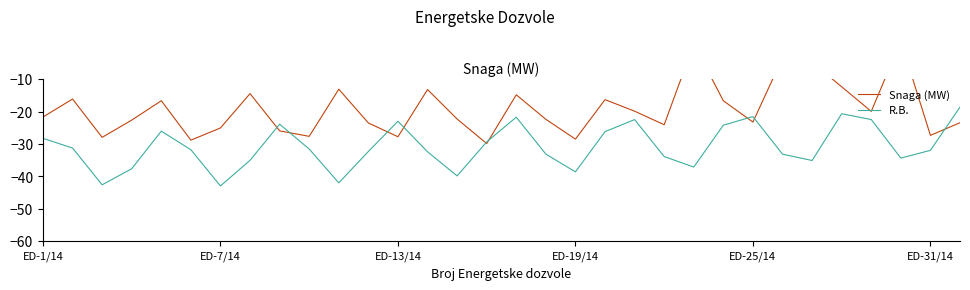

What is the sum of all R.B. values?

-984.2